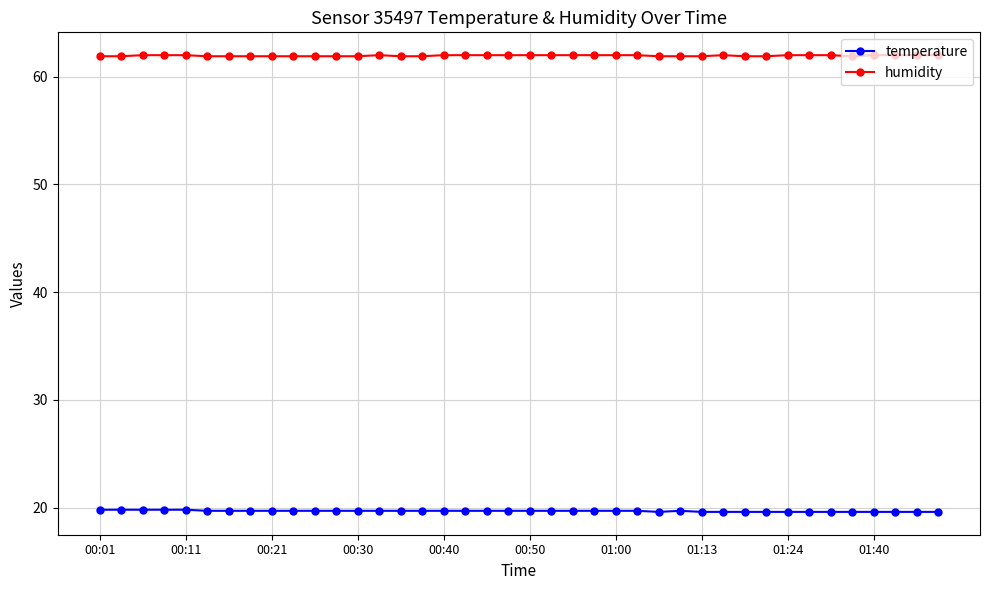

True or false: temperature and humidity cross at least once.

False